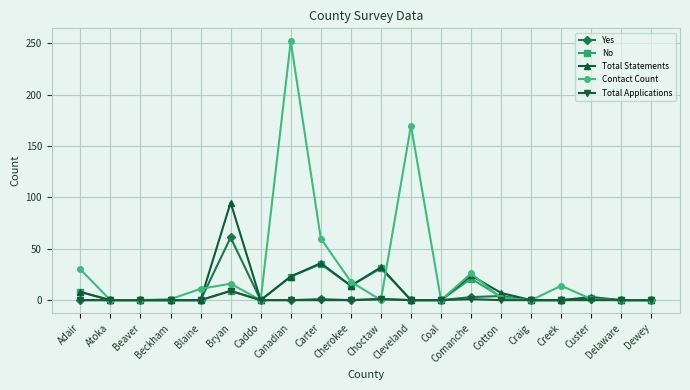

True or false: Yes has more than 1 points higher than both neighbors.

True